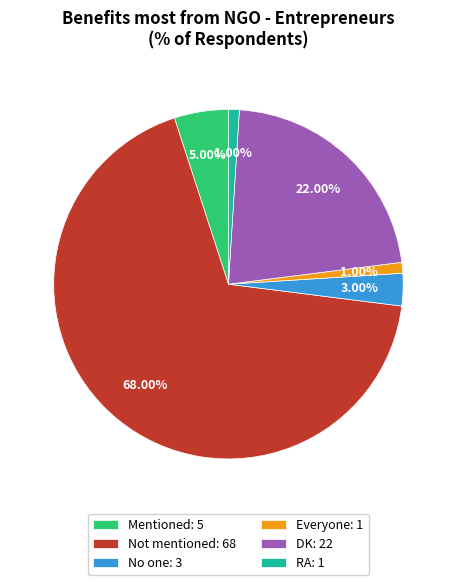

How many slices are in this pie chart?

6